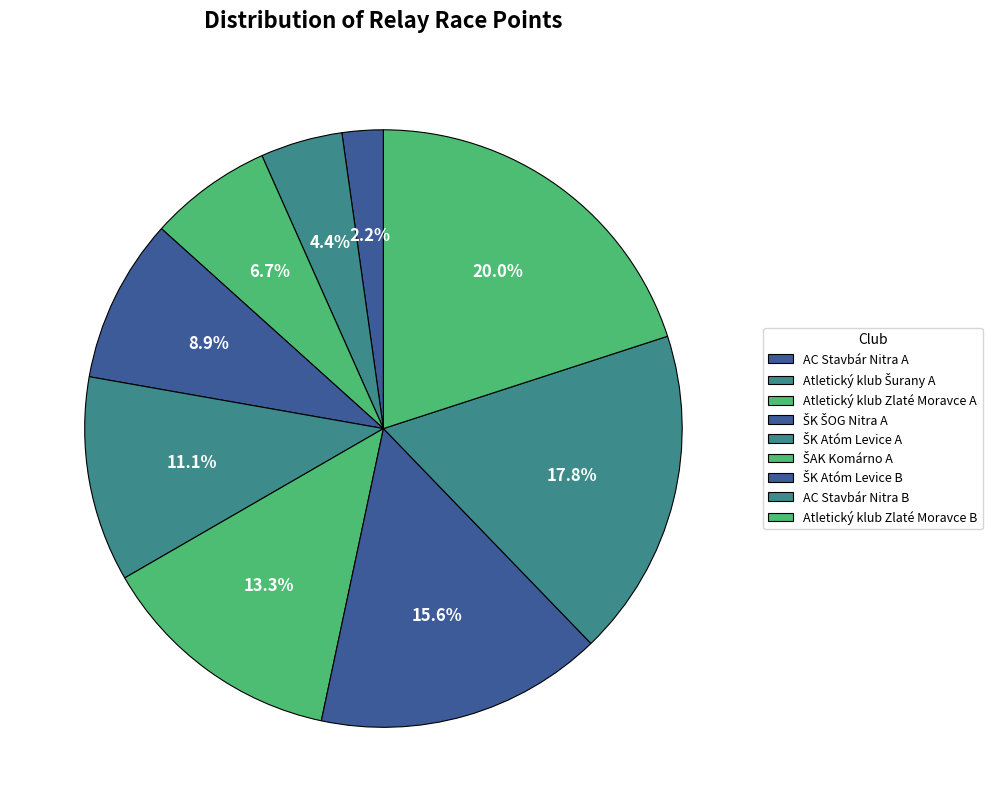

Is there a majority slice in this chart?

No